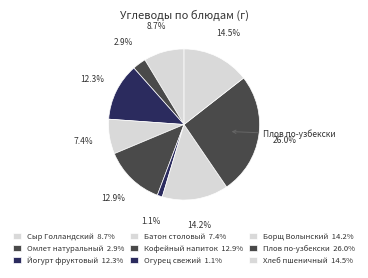

Count the number of slices in the pie.

9